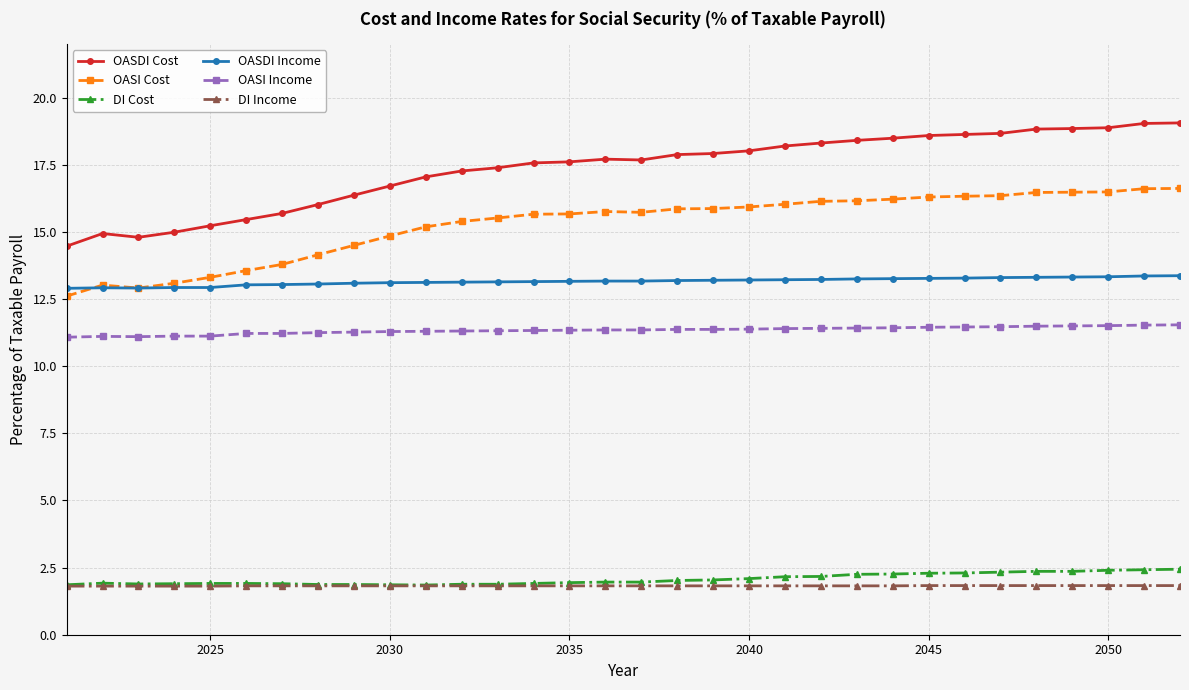

What is the minimum value shown in the chart?

1.8